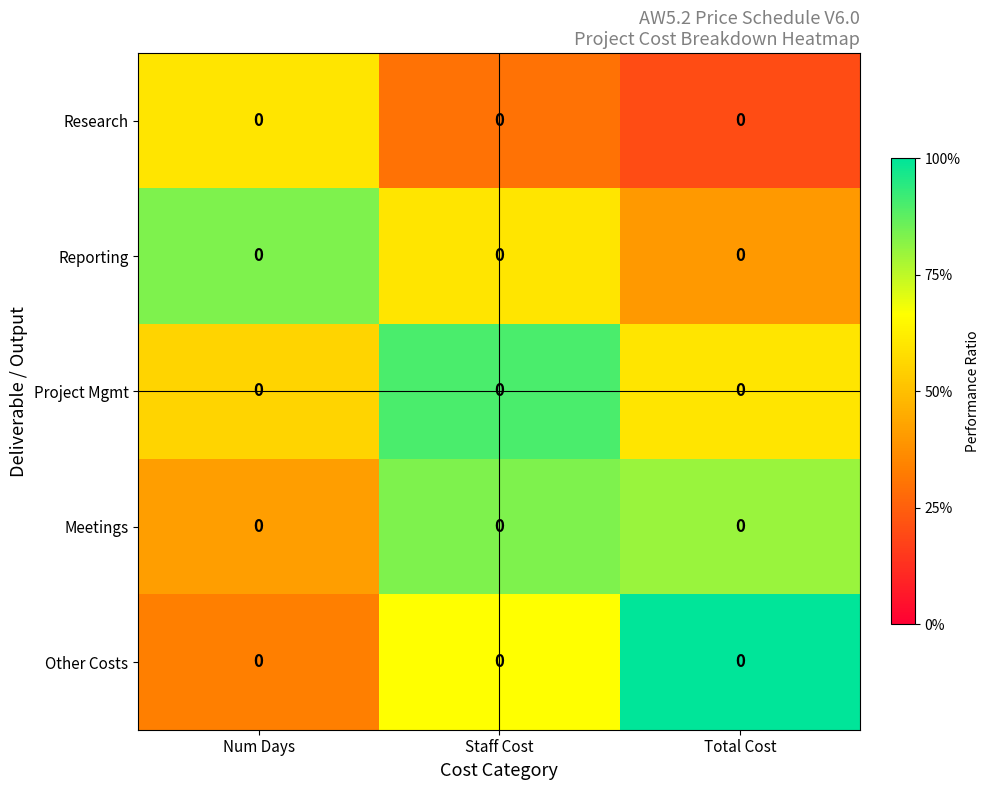

How many Other Costs values are between 0 and 1?

3